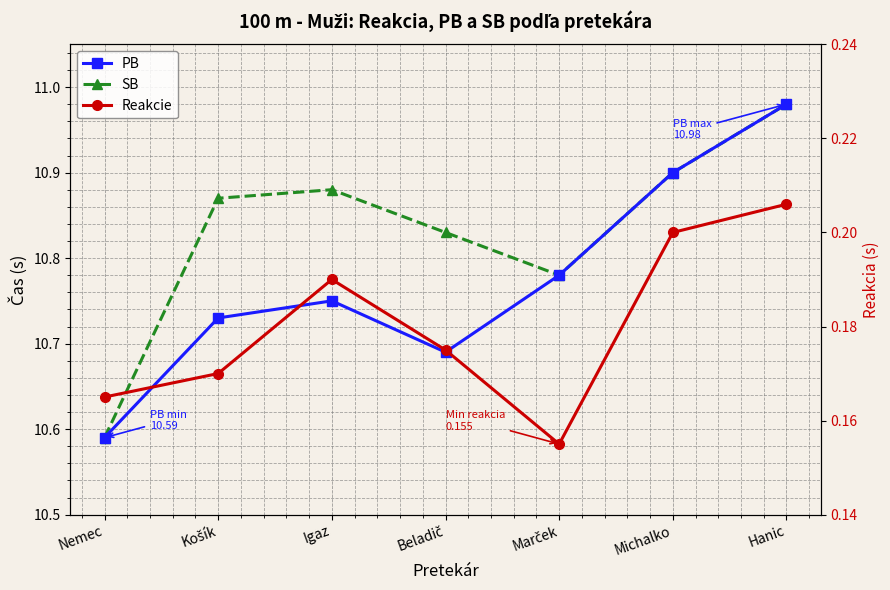

Reading right to left, extract all data points from this chart.

PB: 11.0	10.9	10.8	10.7	10.8	10.7	10.6
SB: 11.0	10.9	10.8	10.8	10.9	10.9	10.6
Reakcie: 0.2	0.2	0.2	0.2	0.2	0.2	0.2